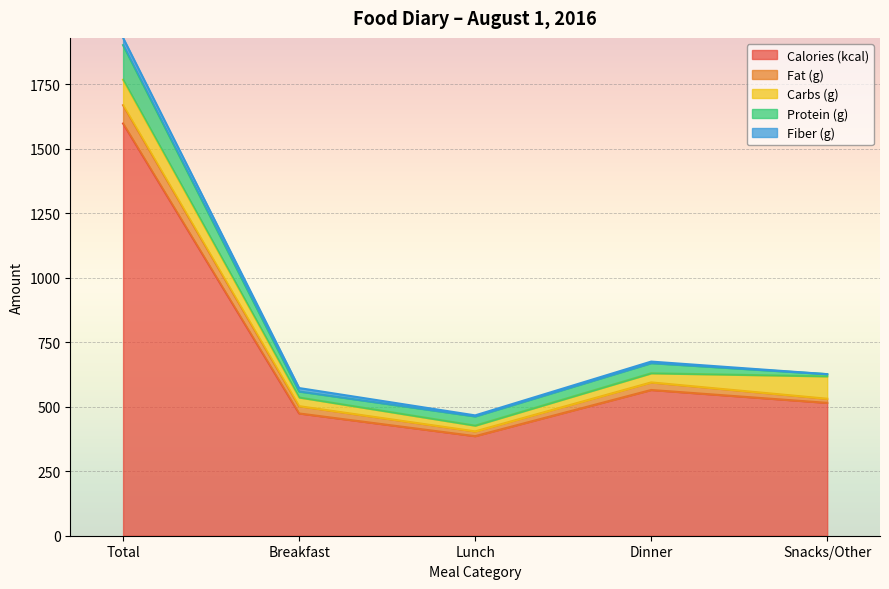

At how many categories does at least one series exceed 500?

3